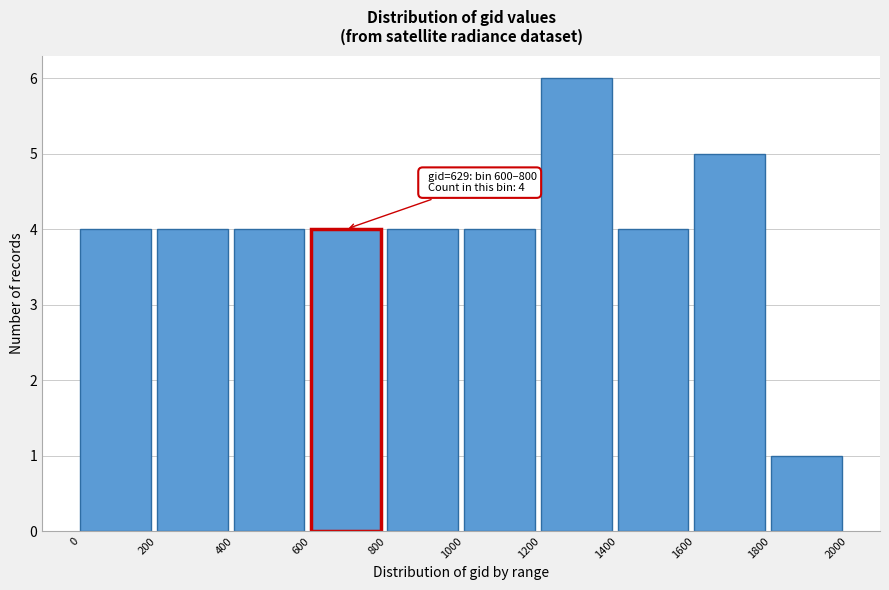

Which range on the x-axis has the tallest bar?

1200 to 1400